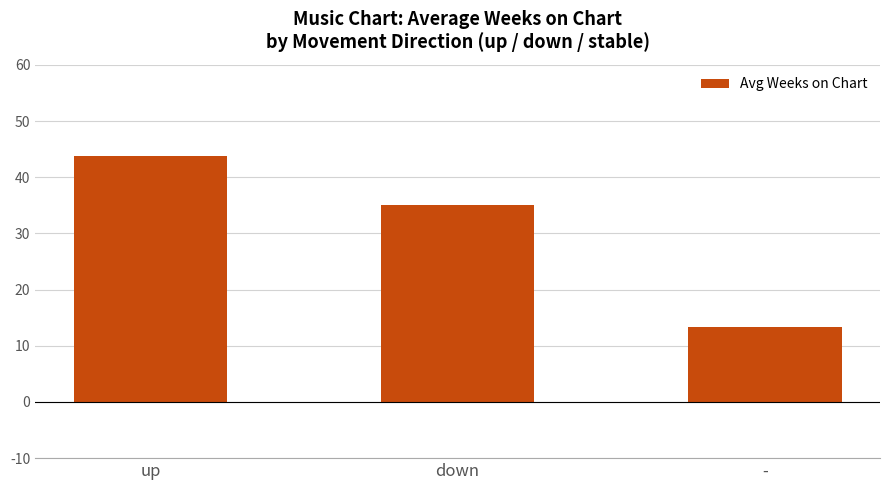

How many bars are there in total?

3